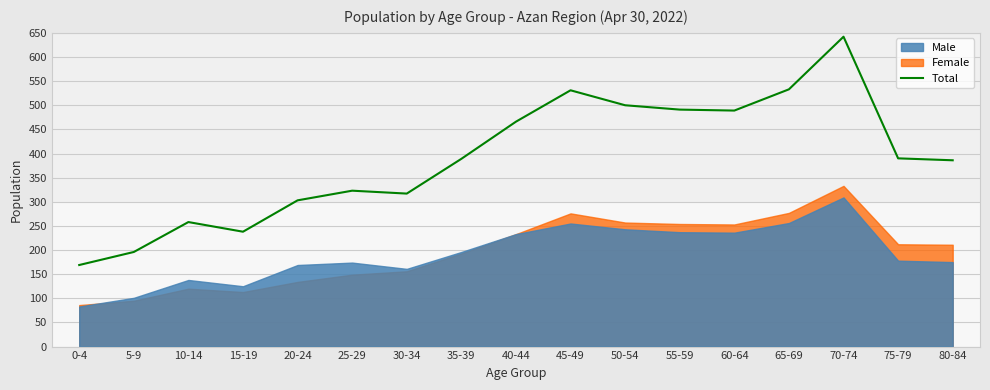

What is the change in value from 5-9 to 50-54?

+304